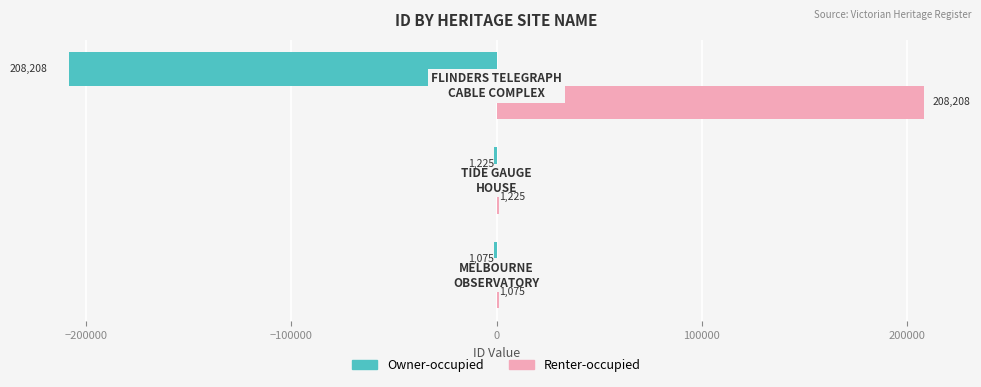

Which series has the largest total across all categories?

Renter-occupied